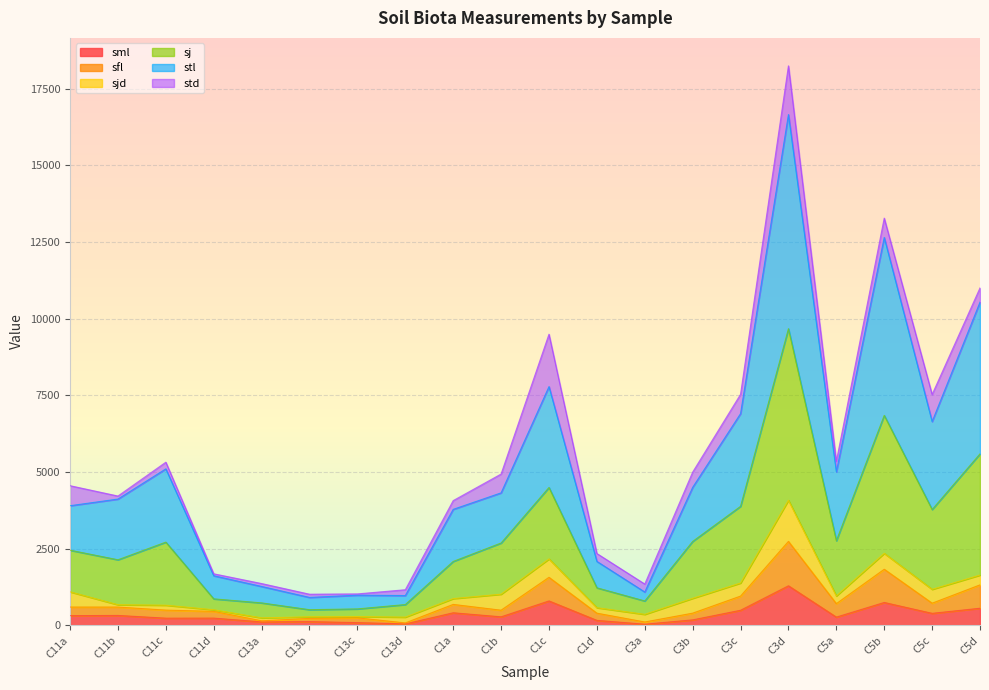

At which category is the sum across all series the highest?

C3d